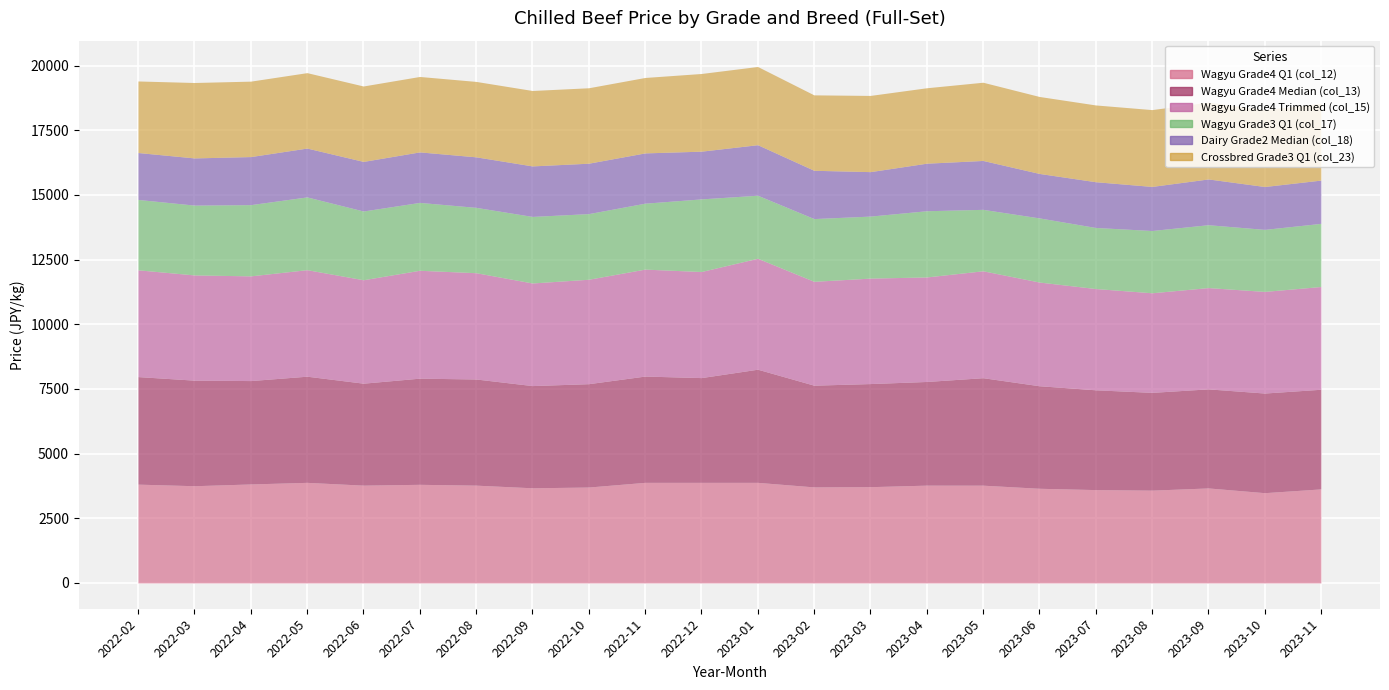

At how many categories does at least one series exceed 4122?

5